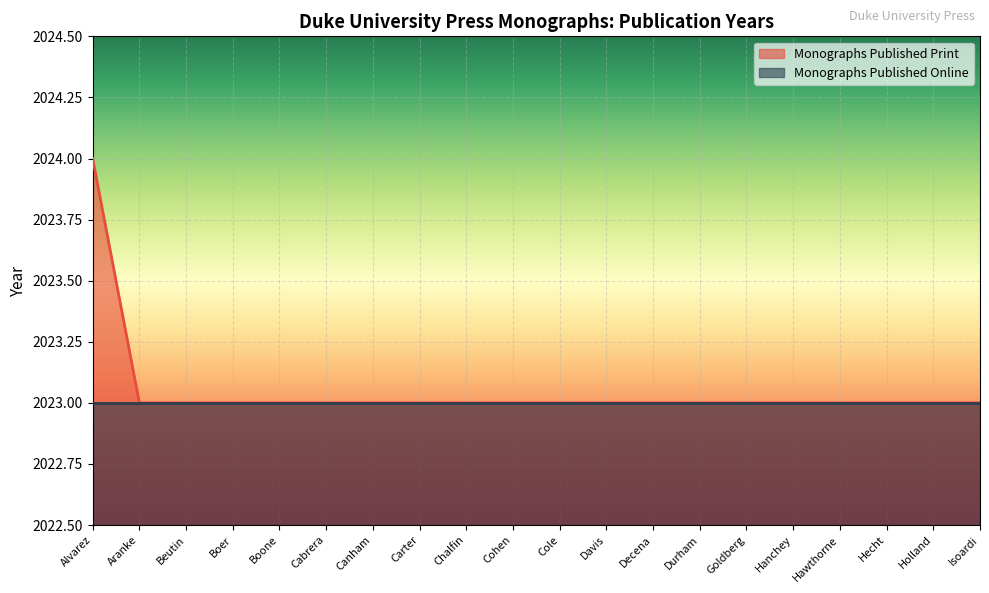

Count the values in the range 2023 to 2024.

20